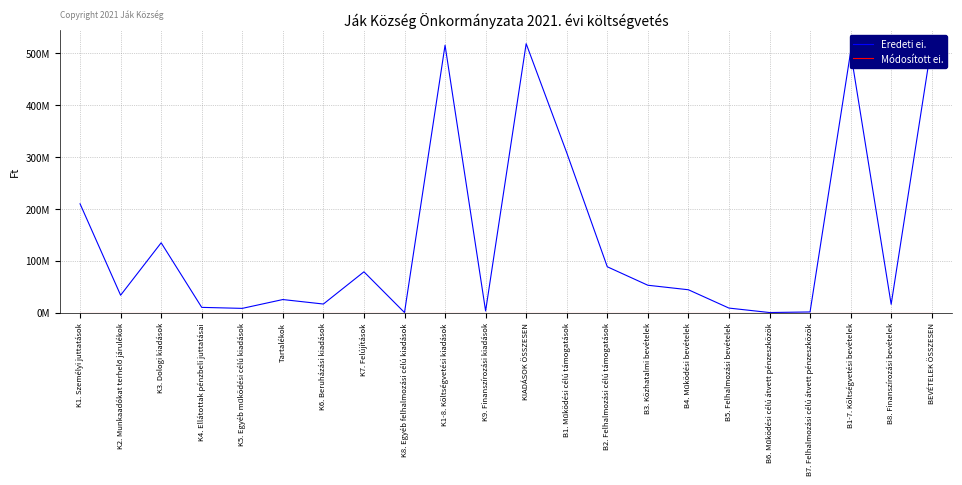

True or false: Módosított ei. and Eredeti ei. cross at least once.

False